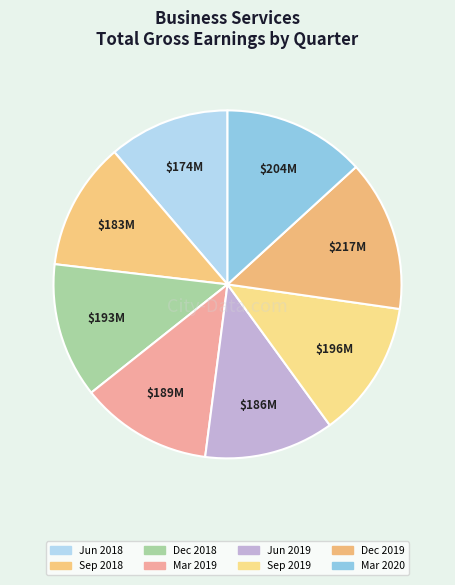

How many segments does this pie chart have?

8